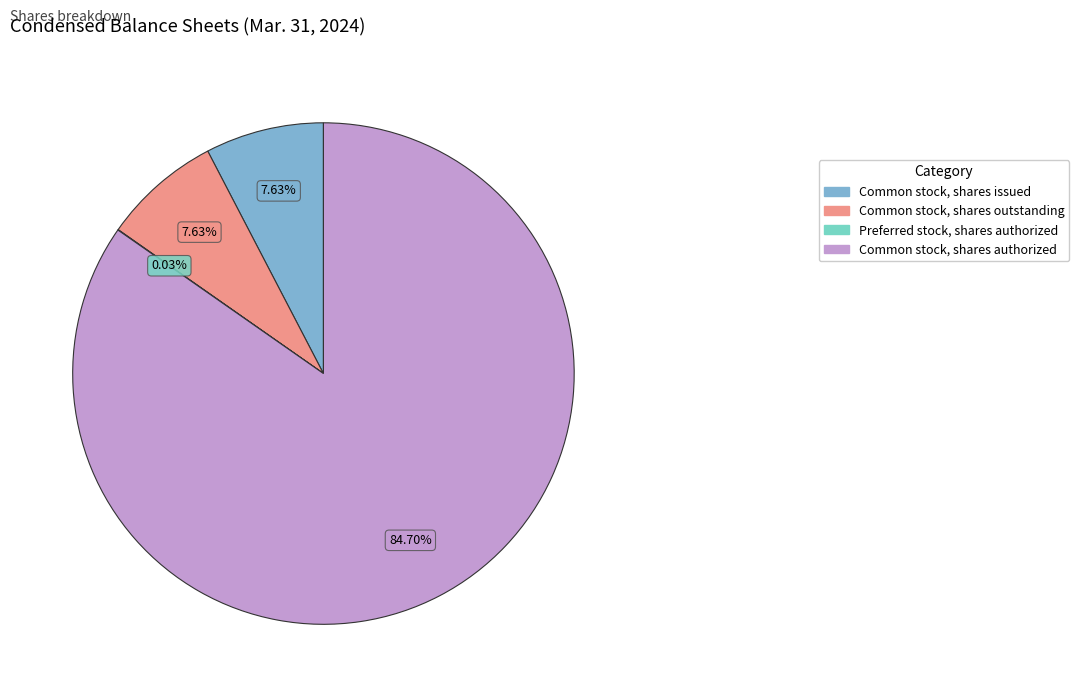

To the nearest percent, what is the combined percentage of Common stock, shares outstanding and Common stock, shares issued?

15%